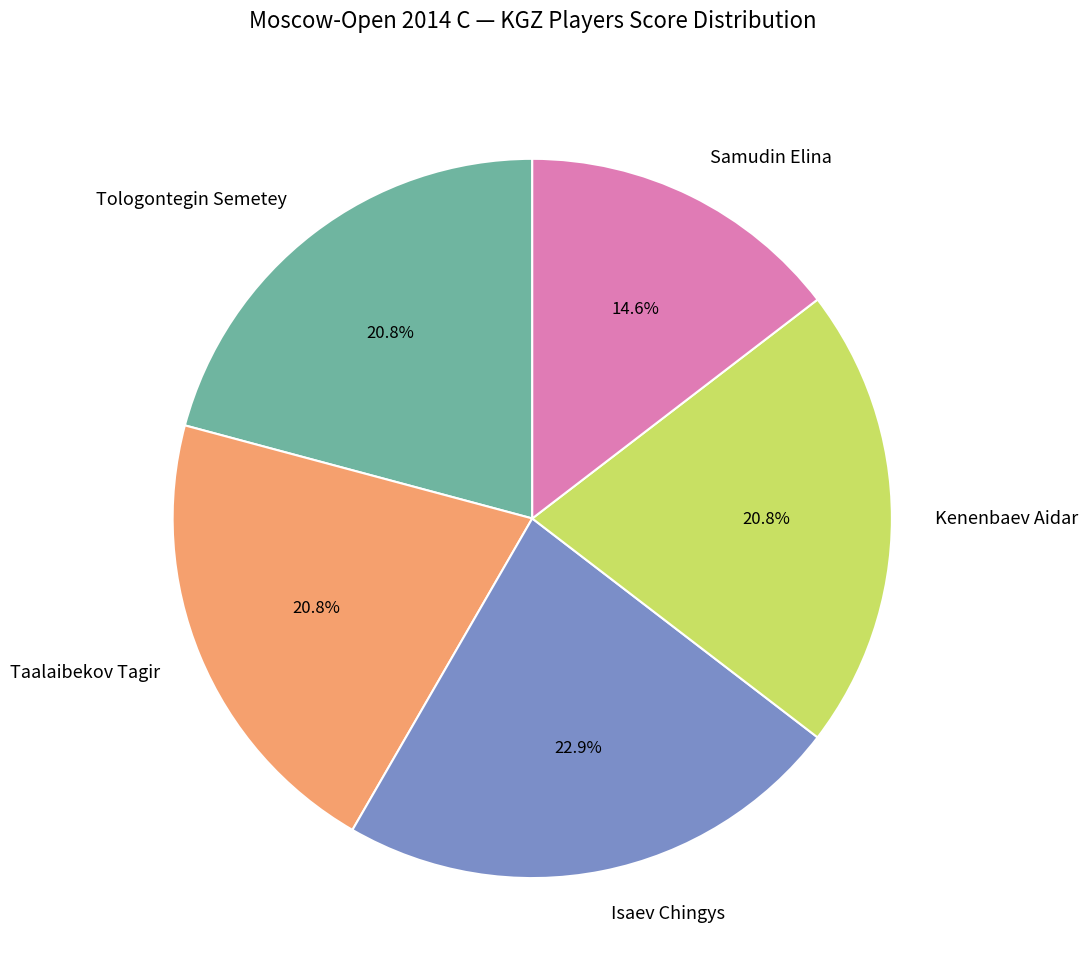

Does Kenenbaev Aidar represent more than half of the total?

No